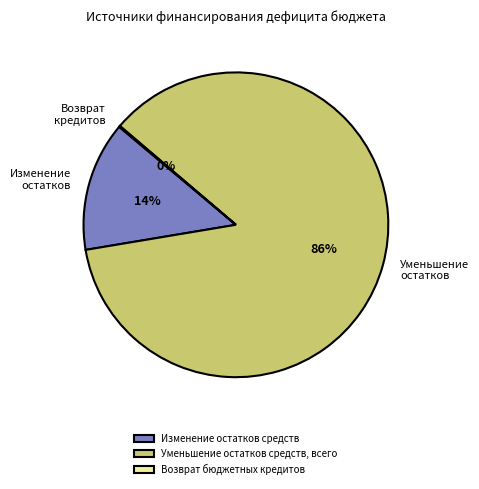

Is Изменение остатков средств the majority of the pie?

No